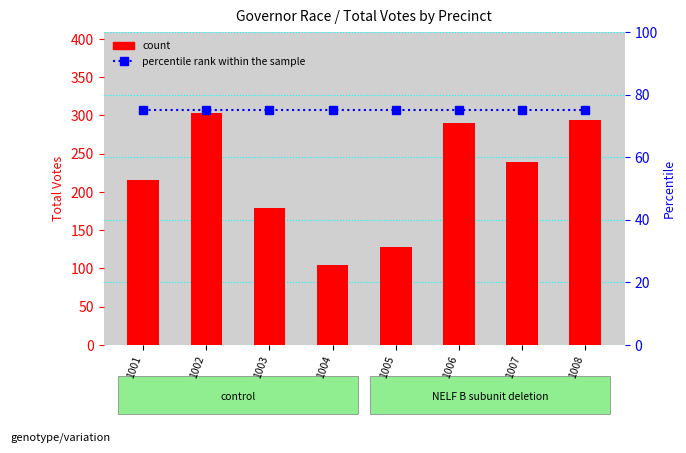

At which category does the chart reach its minimum across all series?

1001